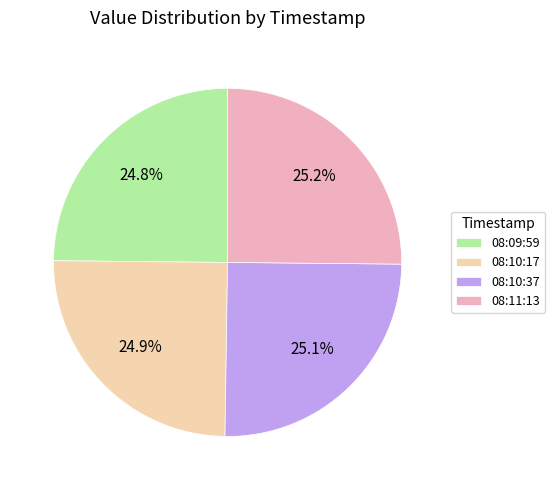

What is the ratio of the value at 08:10:17 to the value at 08:10:37?

1.0